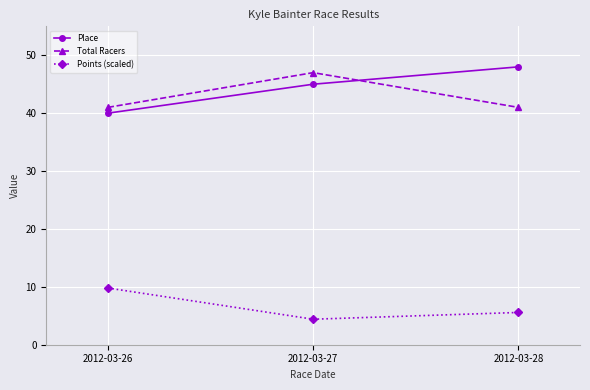

How many lines are shown in the chart?

3